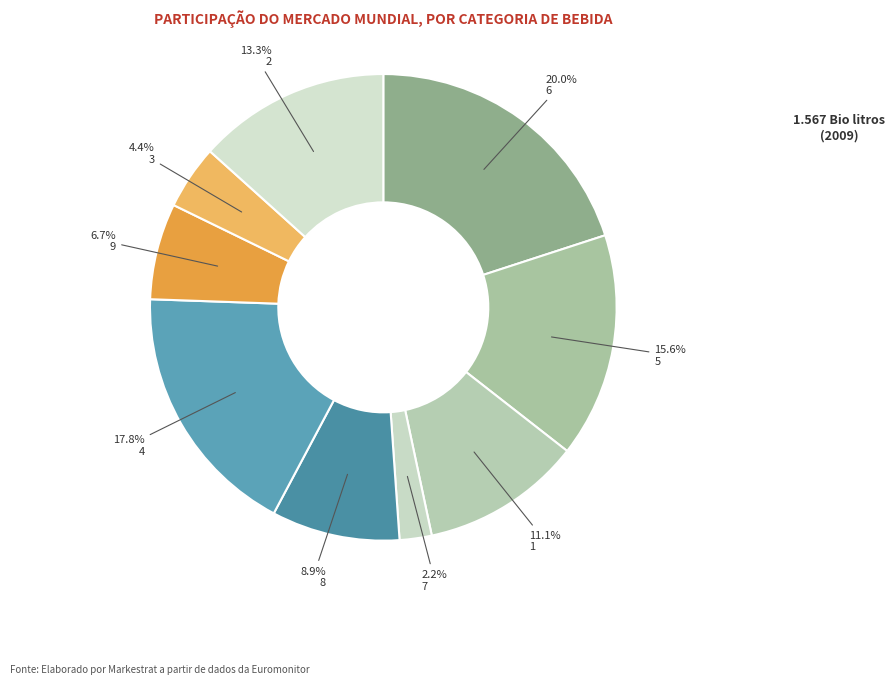

Is there any slice that represents more than half of the pie?

No